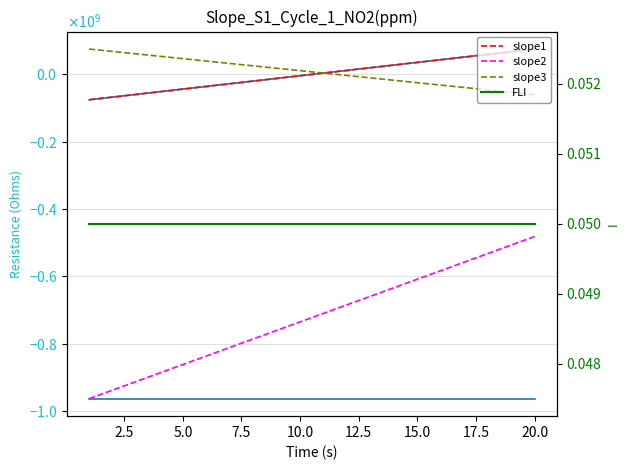

True or false: slope2 and RA (hrs) cross at least once.

False